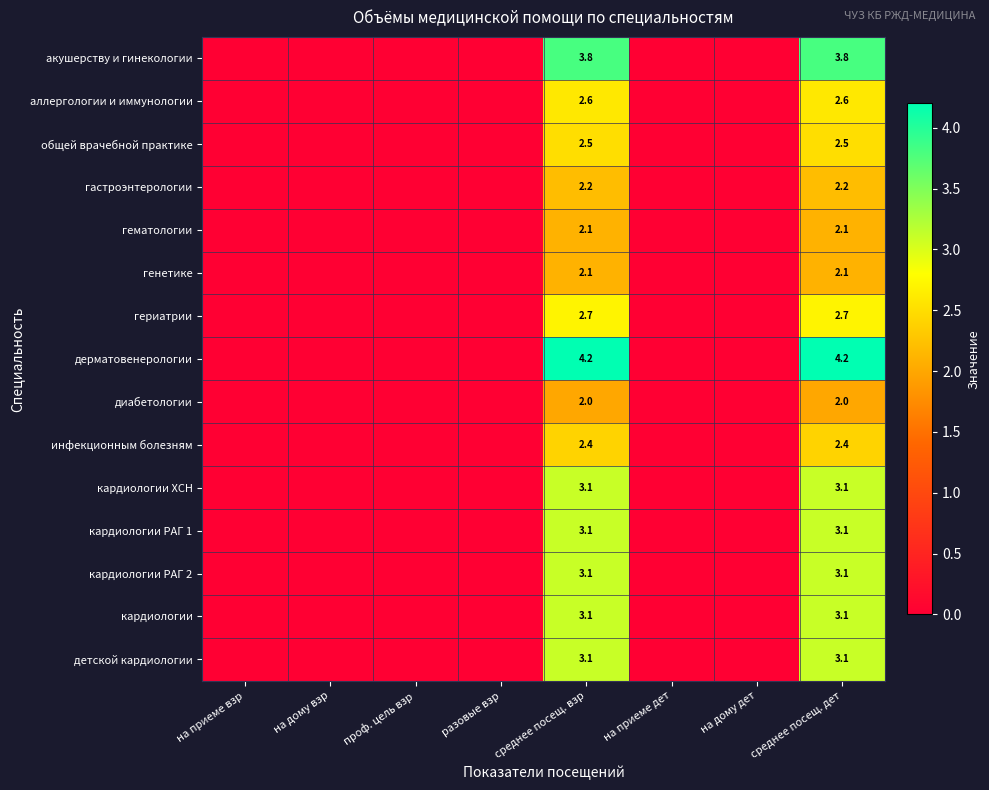

Is it true that диабетологии equals 1.2 at среднее посещ. дет?

False